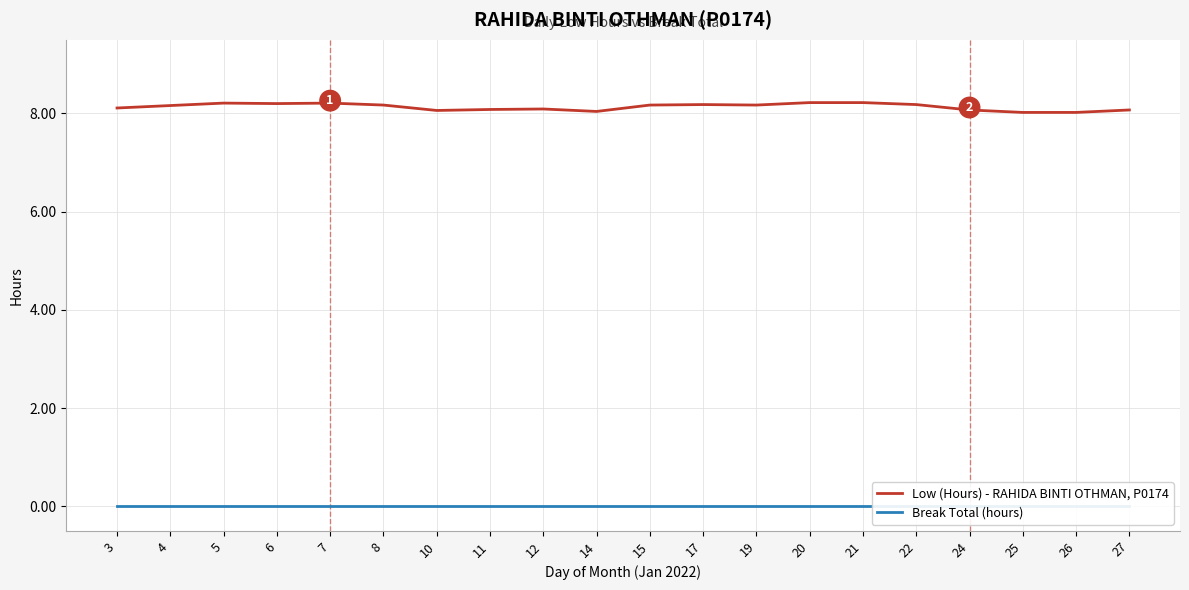

Is the value of Break Total (hours) at 5 greater than the value of Low (Hours) - RAHIDA BINTI OTHMAN, P0174 at 10?

No